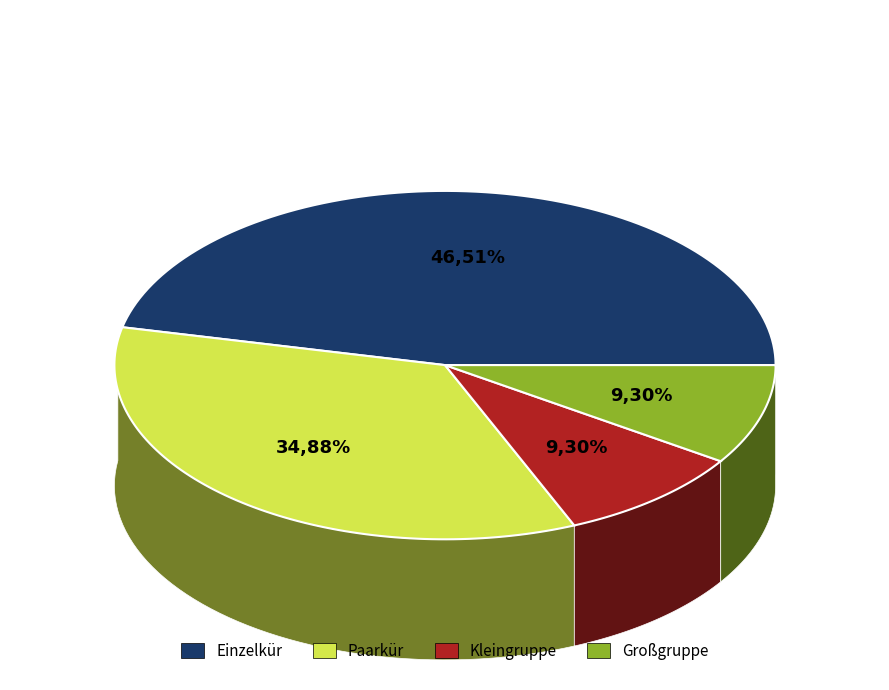

Is it true that Großgruppe is 9% of the pie?

True